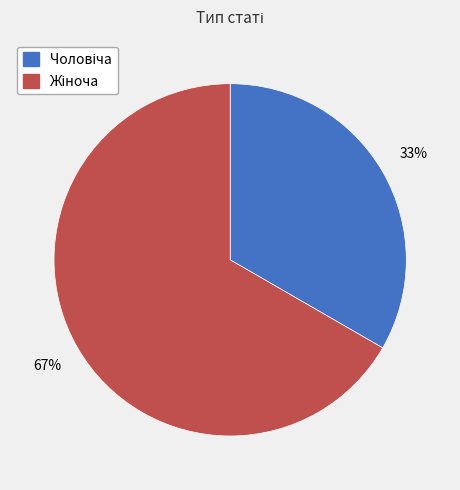

Is there a majority slice in this chart?

Yes